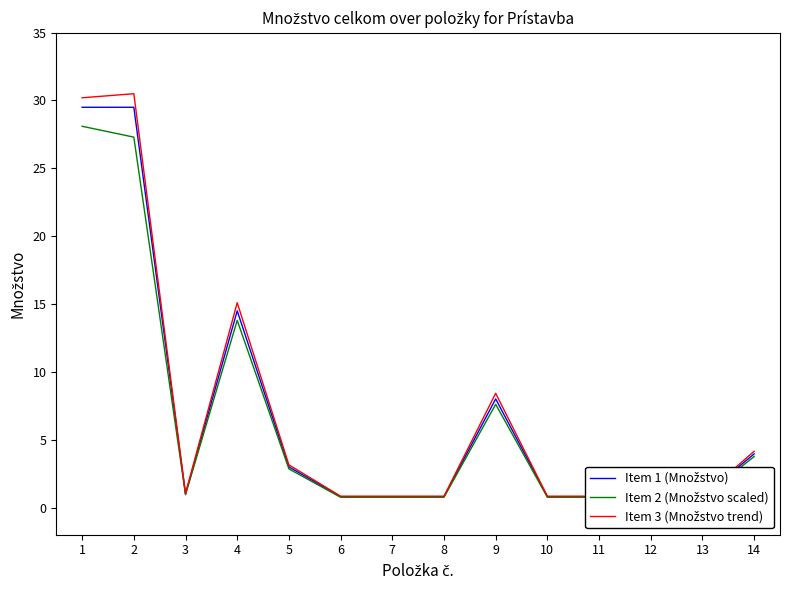

Where does the Item 3 (Množstvo trend) series first go above 1?

1